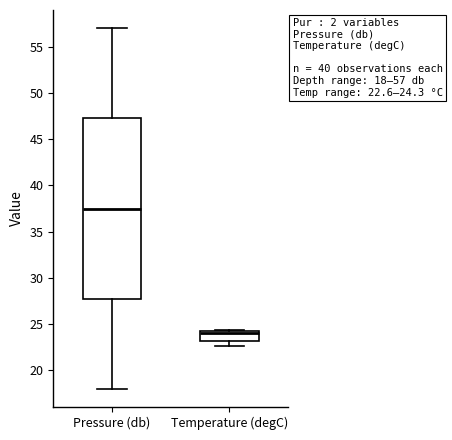

Which box is the tallest, from its lower edge to its upper edge?

Pressure (db)